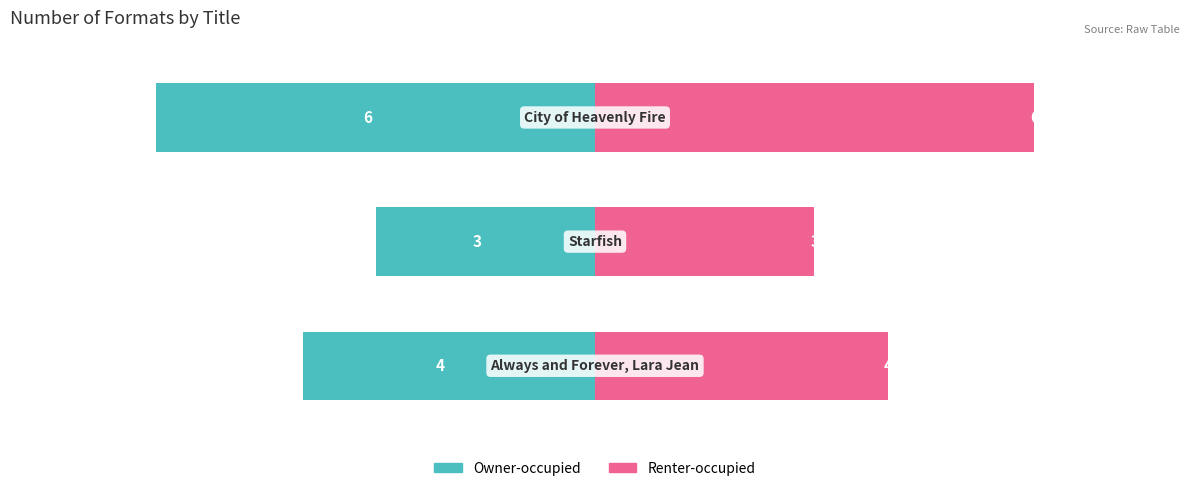

Are the bars horizontal?

Yes